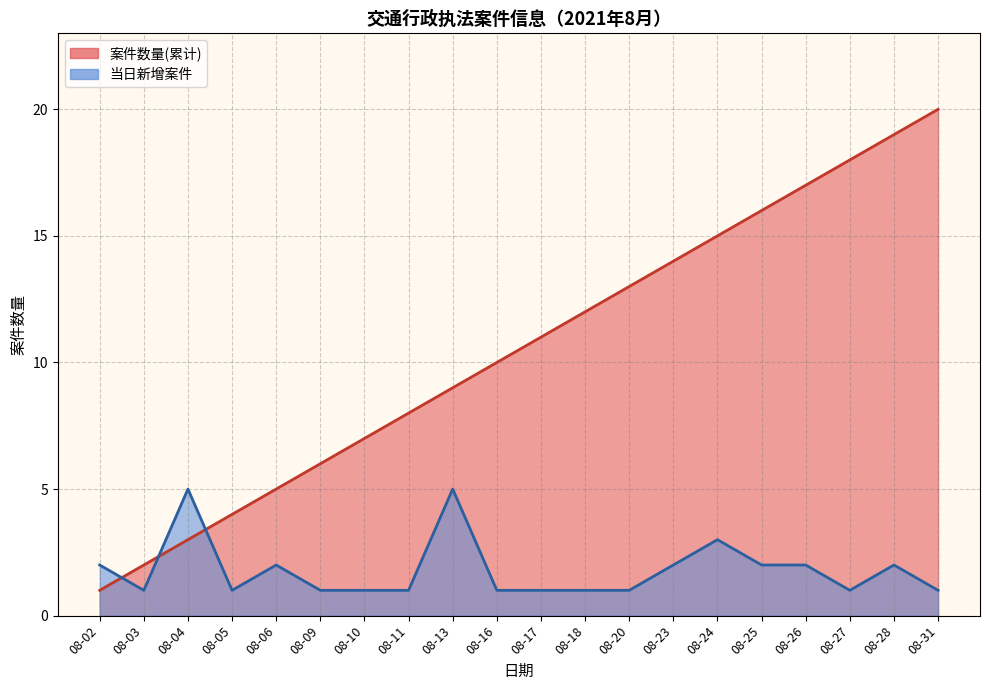

What is the smallest value displayed?

1